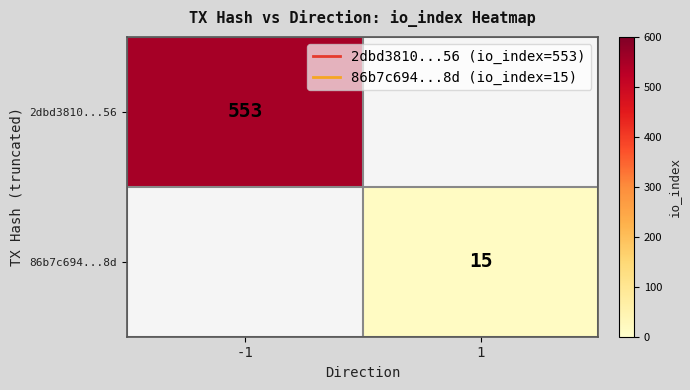

Which label corresponds to the largest value in the chart?

-1